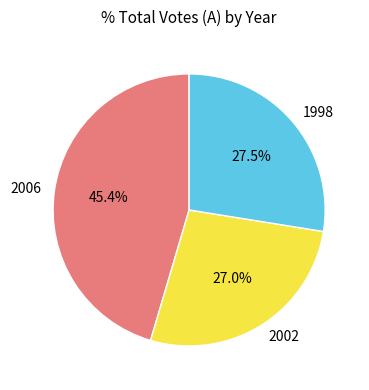

Is there a majority slice in this chart?

No